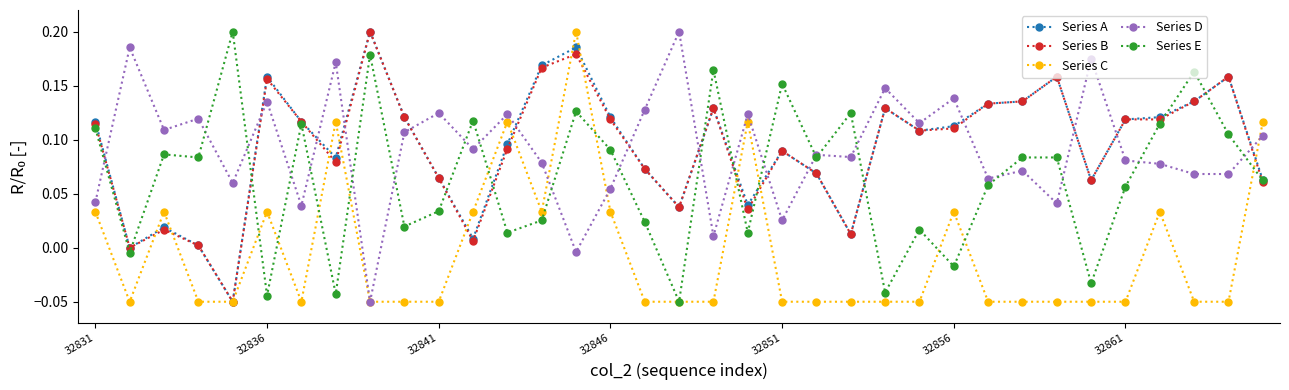

True or false: Series D and Series B intersect in this chart.

True